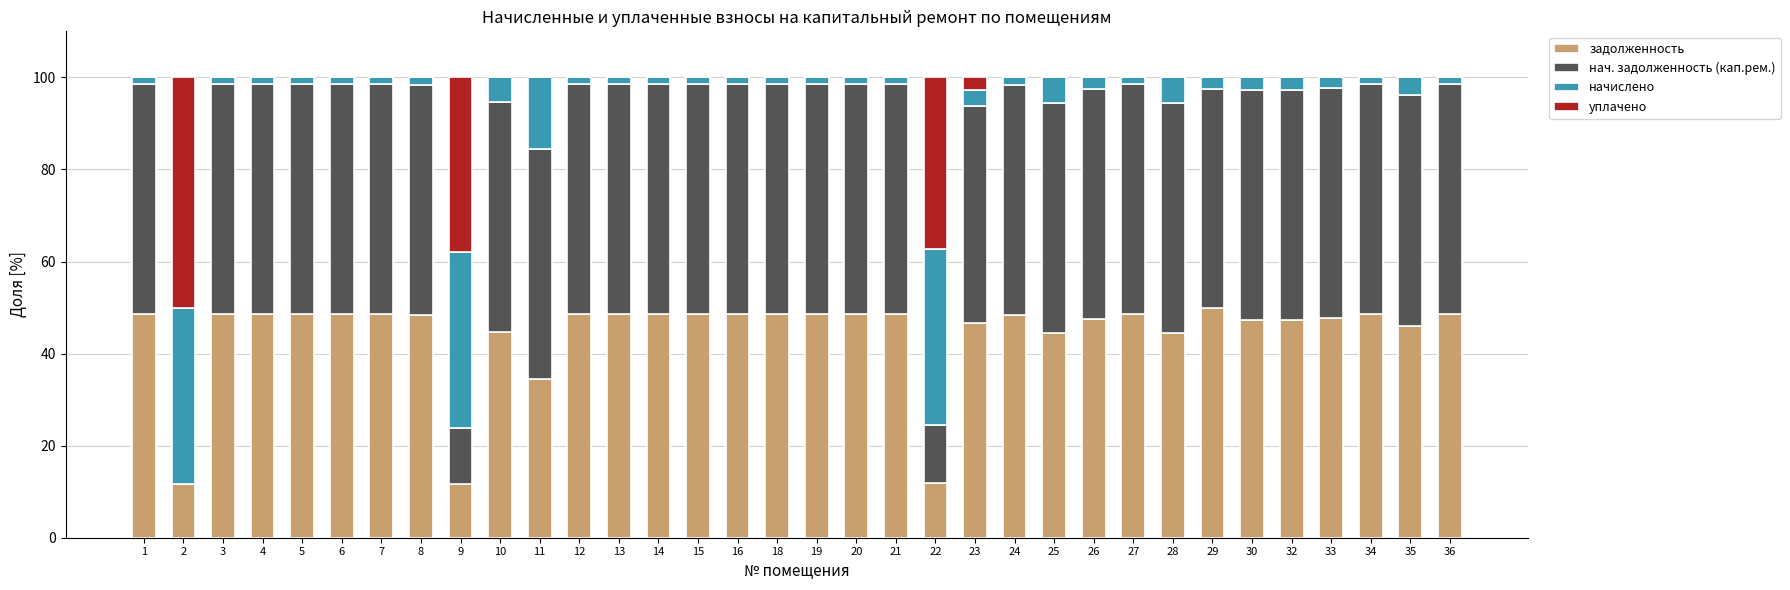

Is it true that задолженность equals 18.7 at 25?

False